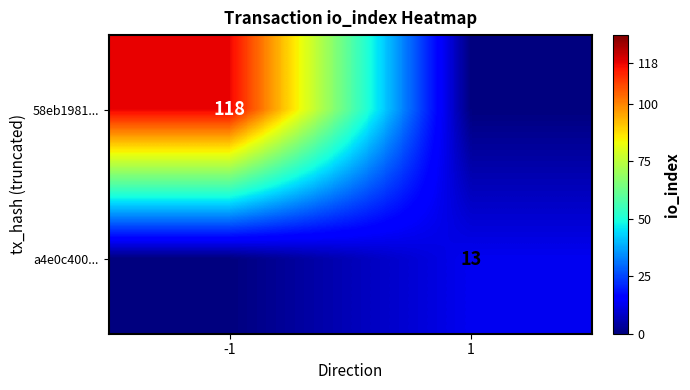

True or false: a4e0c400... has a value of 18 at 1.

False